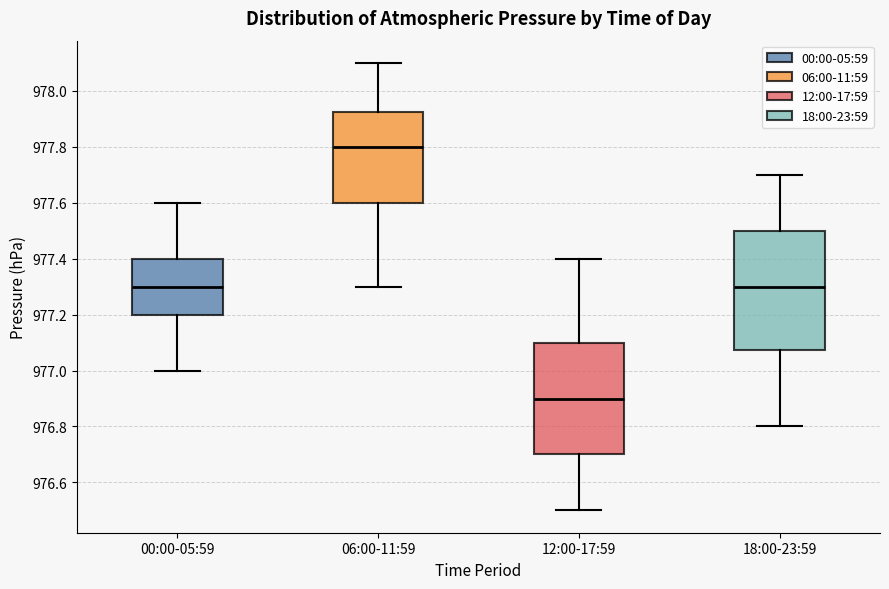

Where is the lower edge of the box for 18:00-23:59 on the y-axis? The values are not printed on the chart, so give them approximately, as read against the axis.

977.08